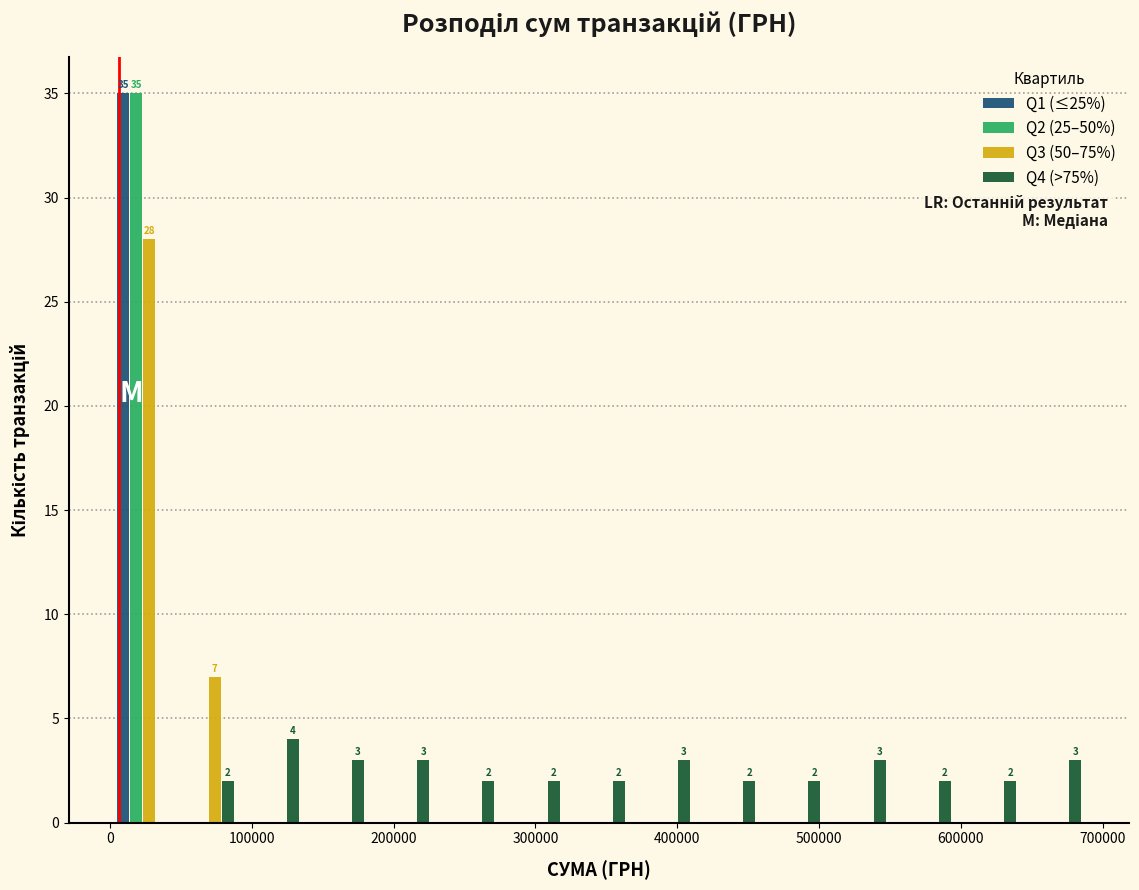

In the Q2 (25–50%) series, which range on the x-axis has the tallest bar?

0 to 50000